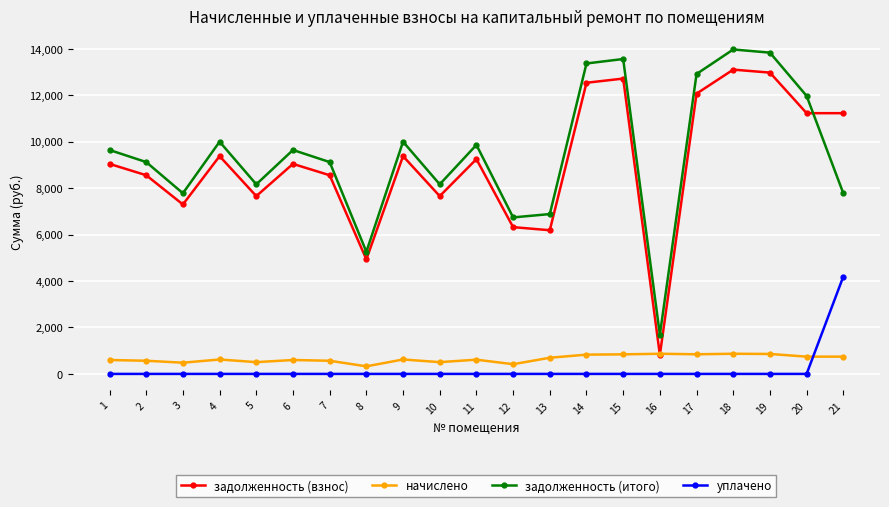

Where do задолженность (взнос) and начислено first cross each other?

15 and 16